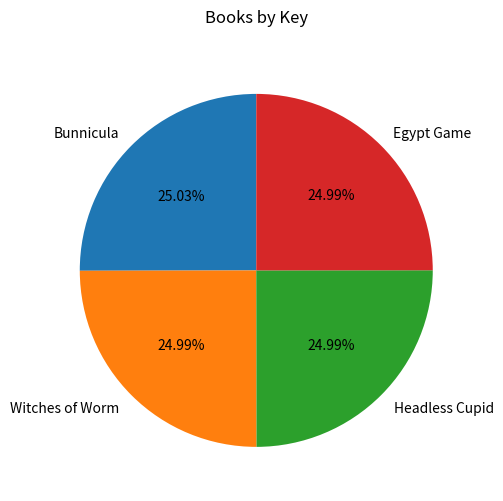

How many segments does this pie chart have?

4